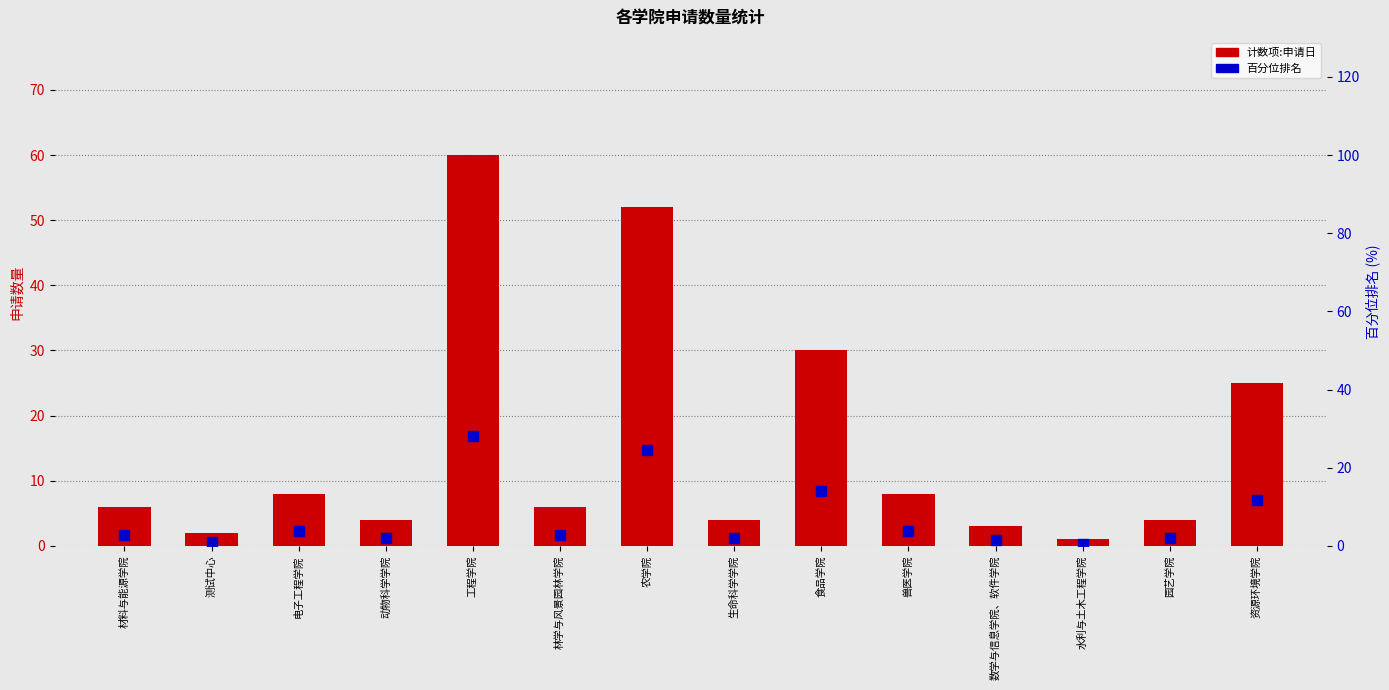

What is the total value across all series at 工程学院?

88.2